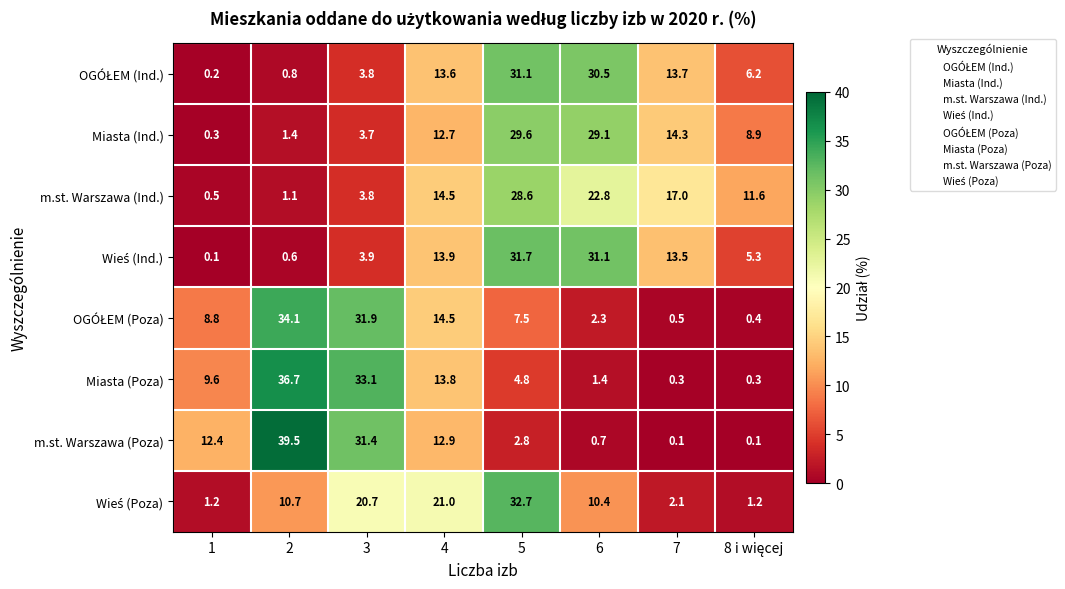

At how many categories does at least one series exceed 14?

6